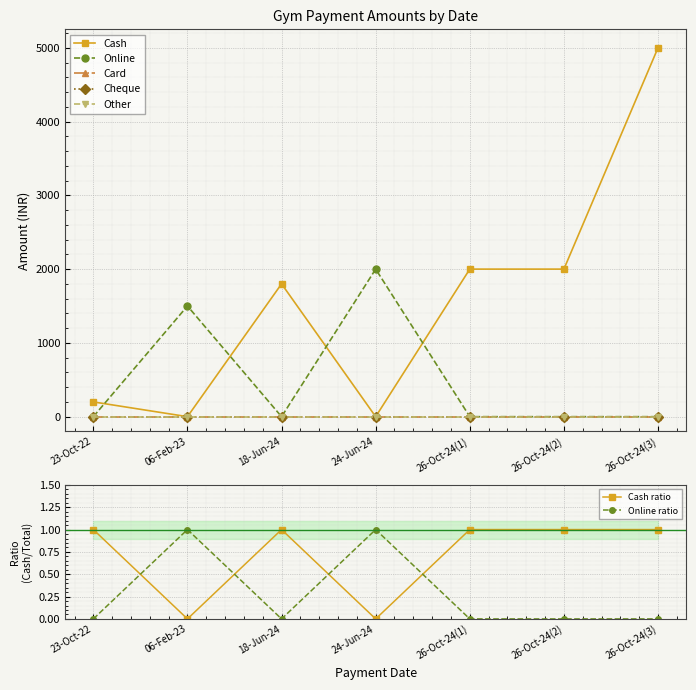

How many categories are shown in the chart?

7